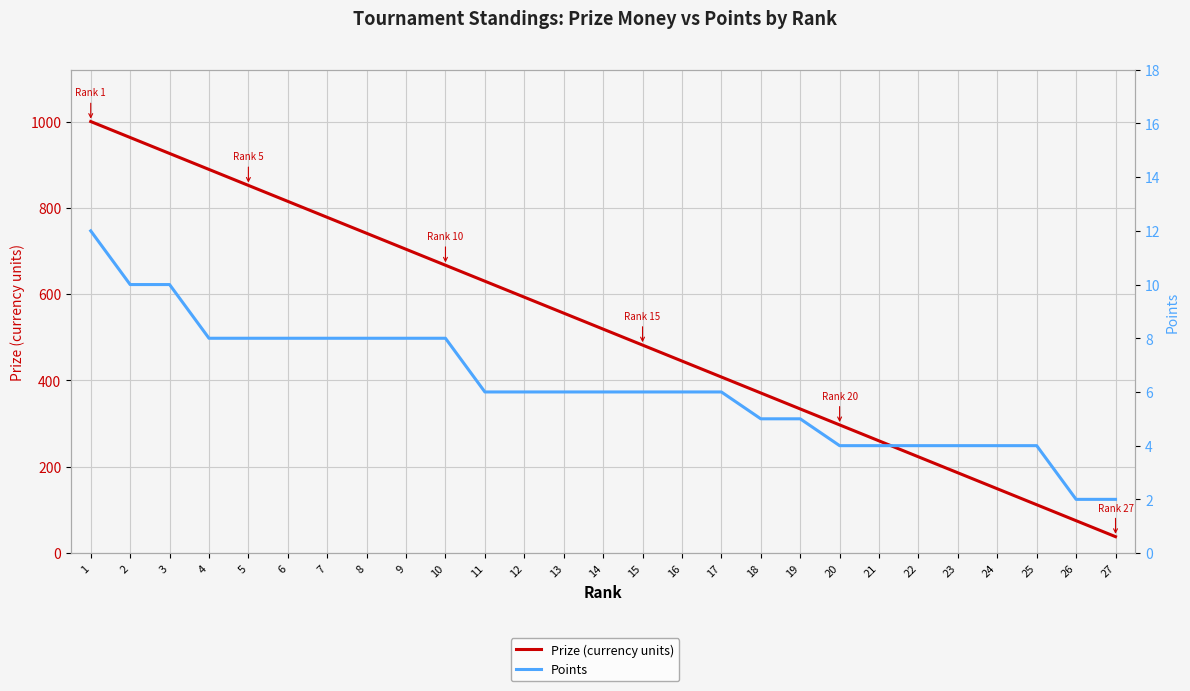

Reading left to right, list all the values displayed in this chart.

Prize (currency units): 1000	963	926	889	852	815	778	741	704	667	630	593	556	519	482	445	408	371	334	297	260	223	186	149	112	75	38
Points: 12	10	10	8	8	8	8	8	8	8	6	6	6	6	6	6	6	5	5	4	4	4	4	4	4	2	2